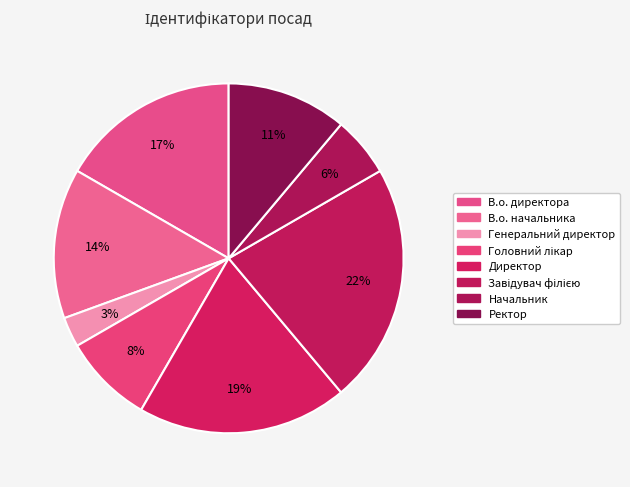

How many slices are in this pie chart?

8